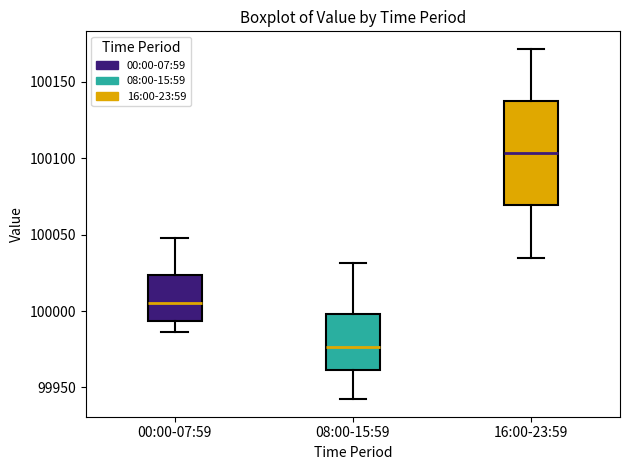

Reading left to right, transcribe this box plot: for each box, give where its median line is, the range the box spans, and where its two whiskers end, as read against the y-axis. The values are not printed on the chart, so give them approximately, as read against the axis.

00:00-07:59: median 100005, box 99995 to 100025, whiskers 99985 to 100050
08:00-15:59: median 99975, box 99960 to 100000, whiskers 99940 to 100030
16:00-23:59: median 100105, box 100070 to 100135, whiskers 100035 to 100170